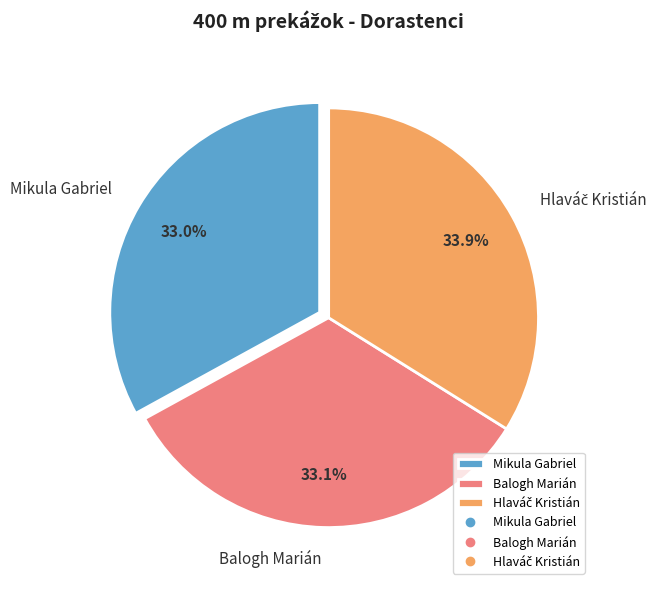

The Mikula Gabriel slice represents 33% of the pie. True or false?

True